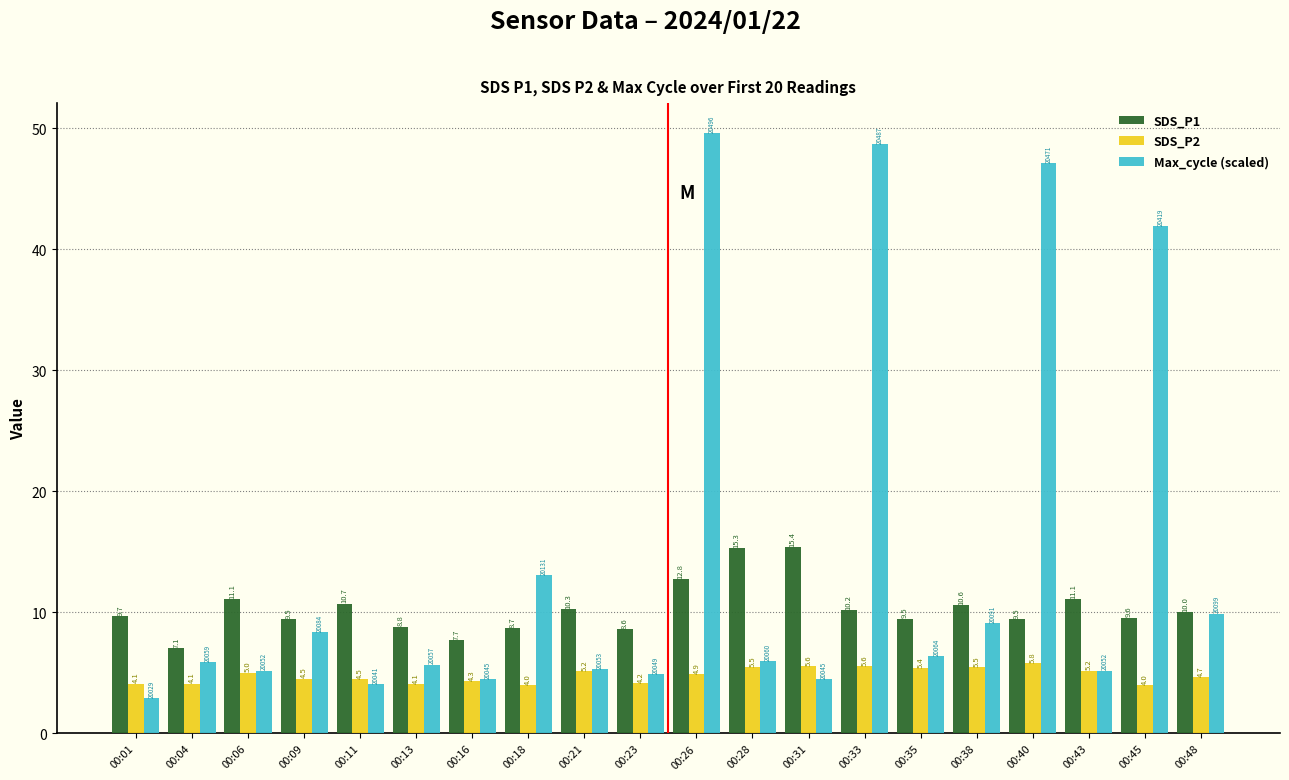

What is the average value of the SDS_P2 series?

4.8